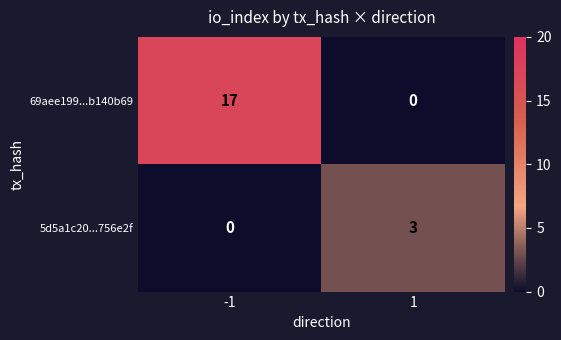

Which category has the highest value across all series?

-1